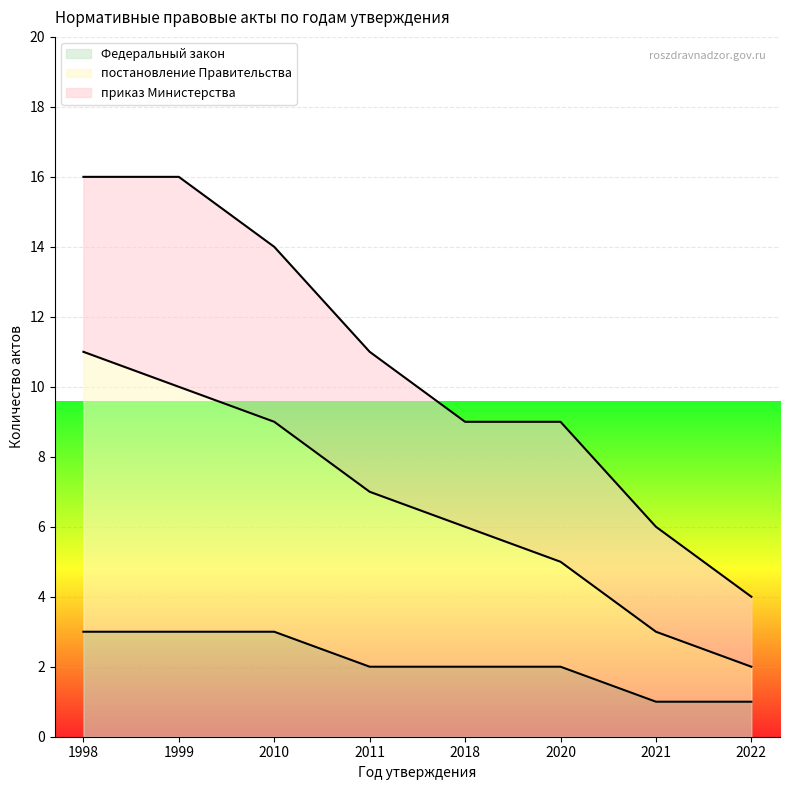

How many lines are shown in the chart?

3